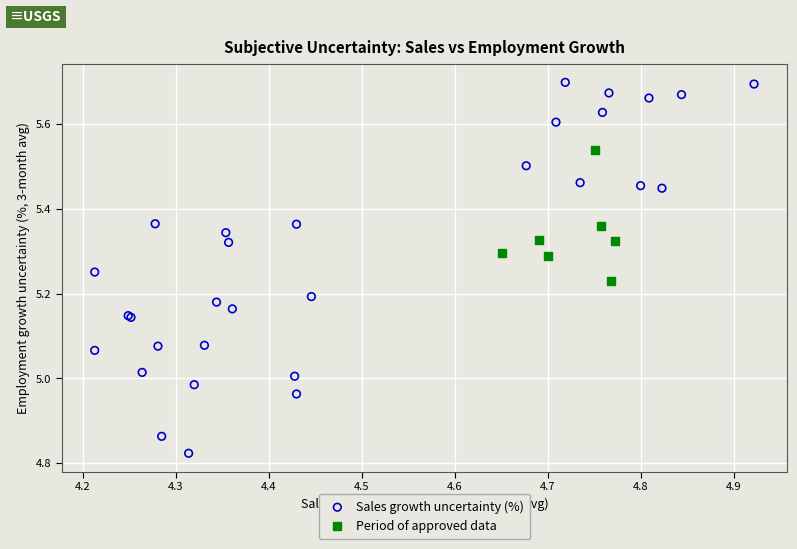

Which series has the largest Y range (max minus min)?

Sales growth uncertainty (%)